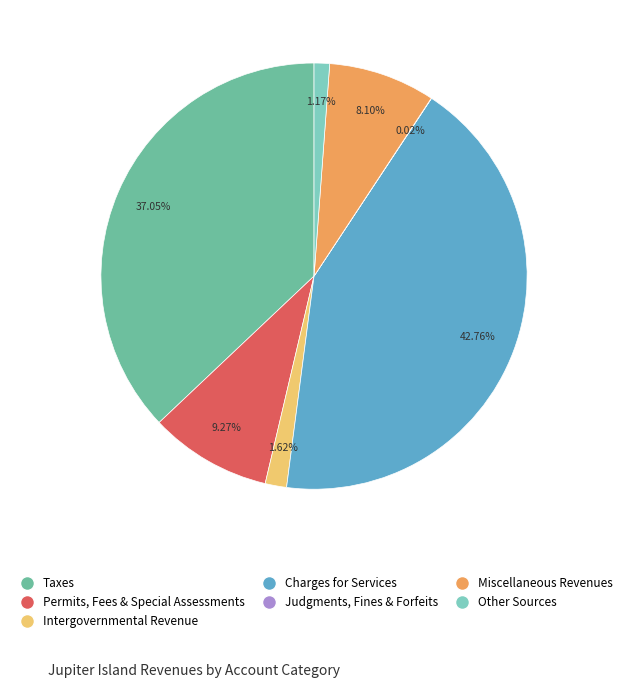

The Charges for Services slice represents 55% of the pie. True or false?

False